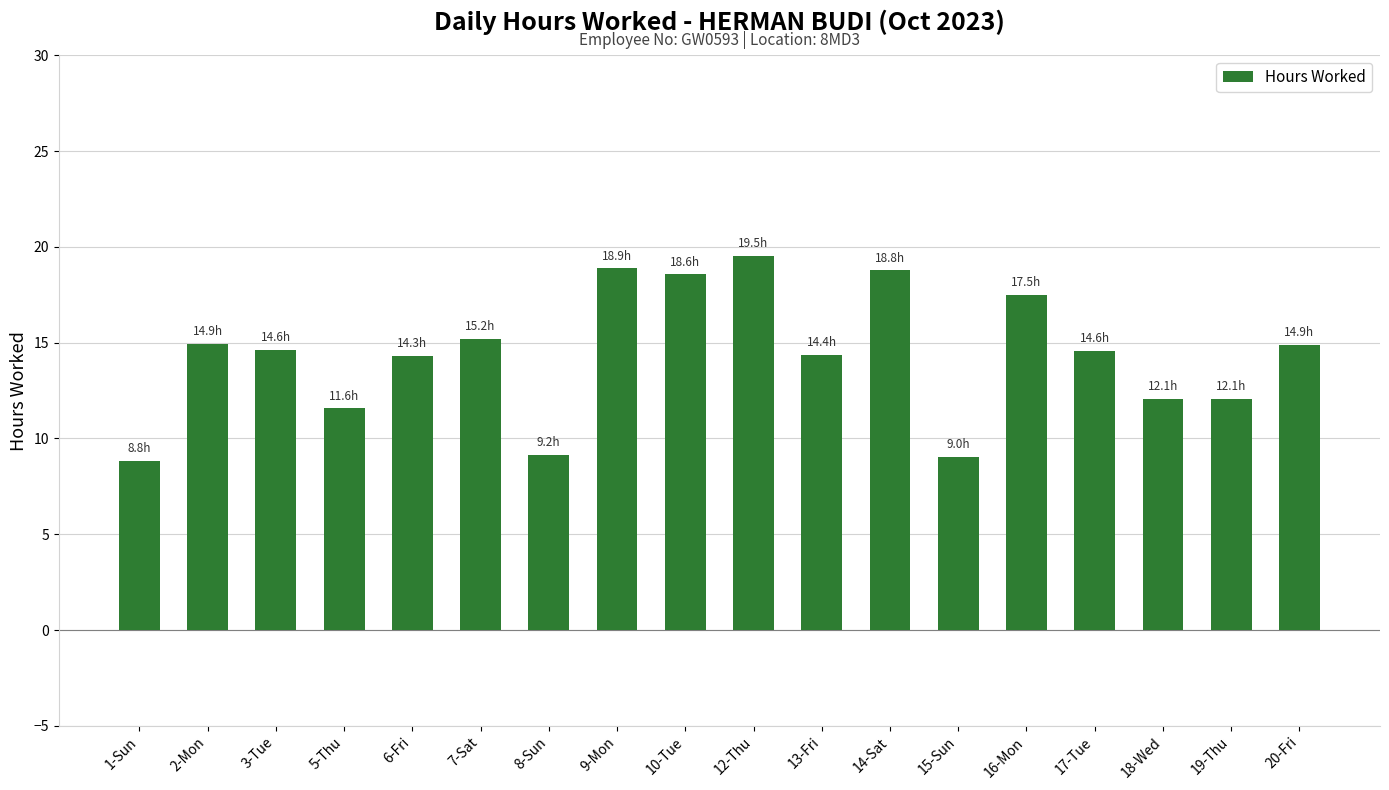

What is the maximum value shown in the chart?

19.5